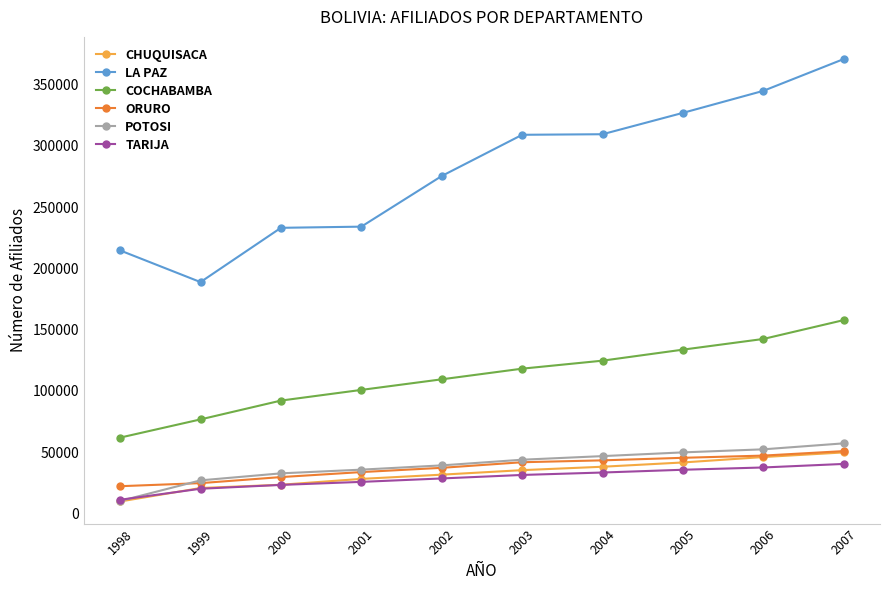

True or false: LA PAZ and COCHABAMBA cross at least once.

False